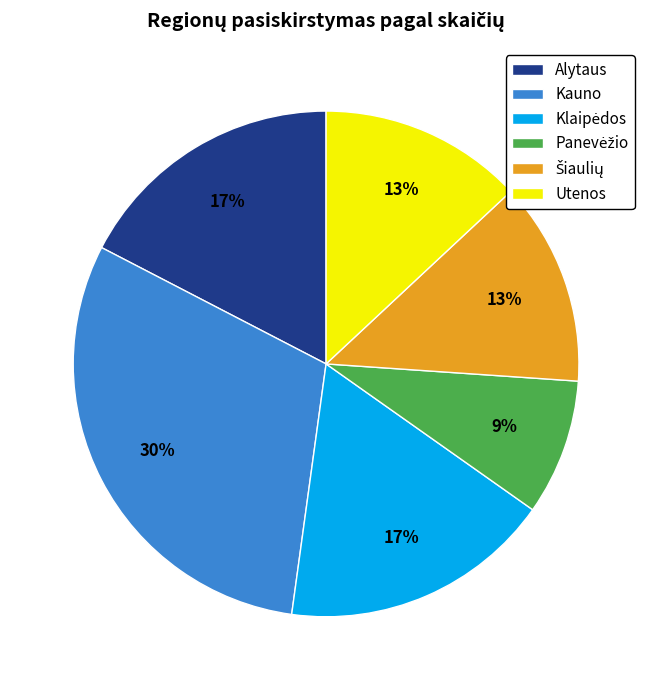

Between Utenos and Alytaus, which is larger?

Alytaus